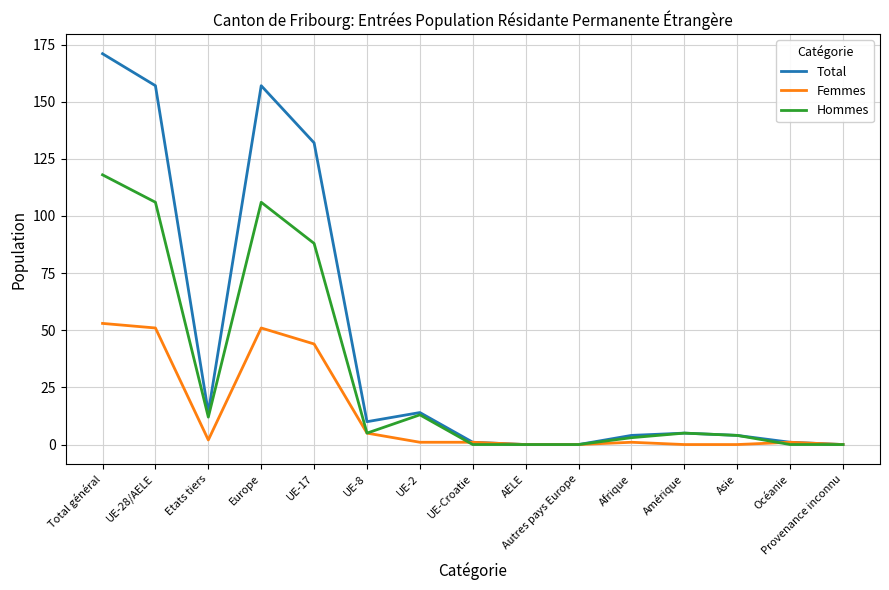

How many lines are shown in the chart?

3